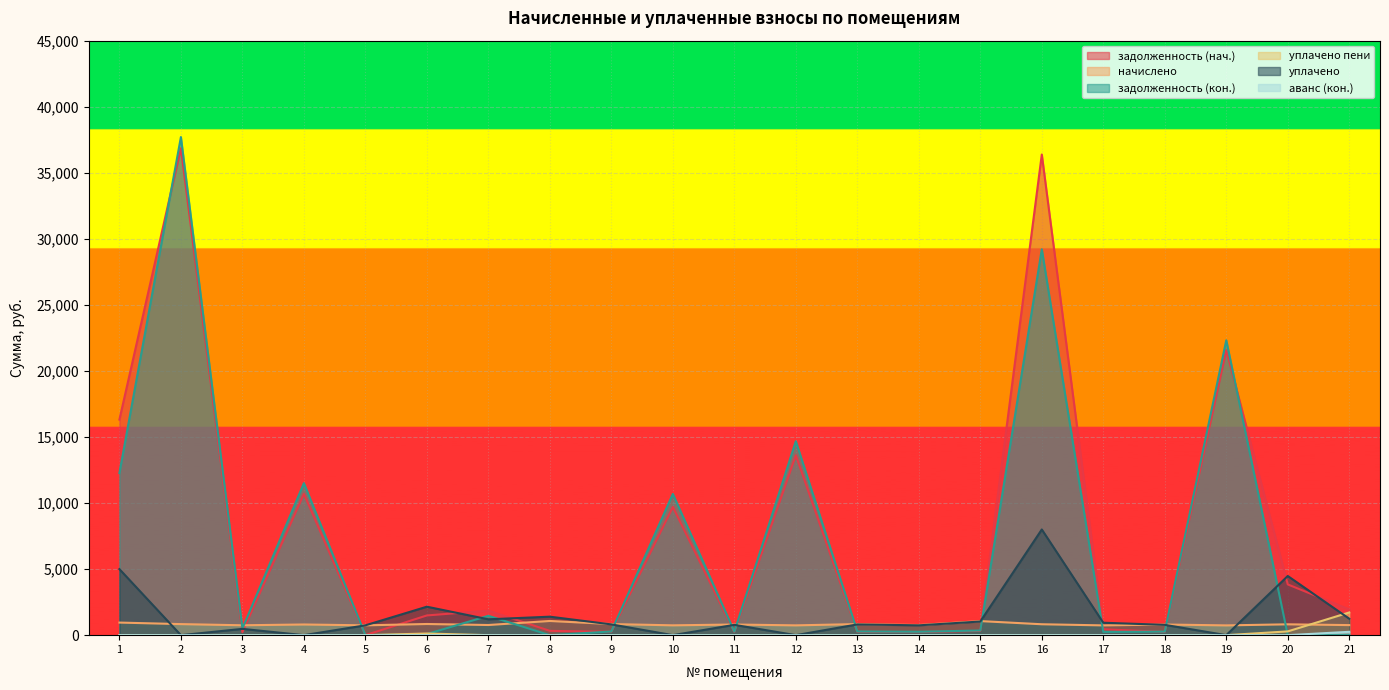

Which has a higher value, 17 or 14?

17